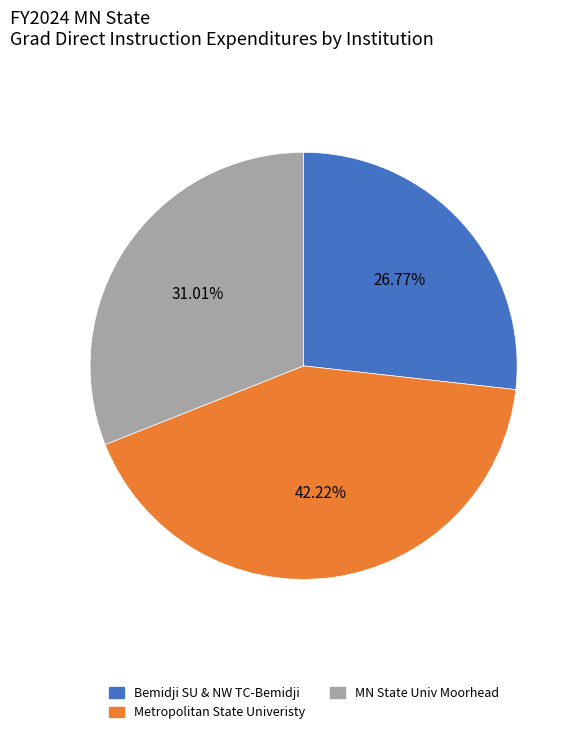

Is there any slice that represents more than half of the pie?

No